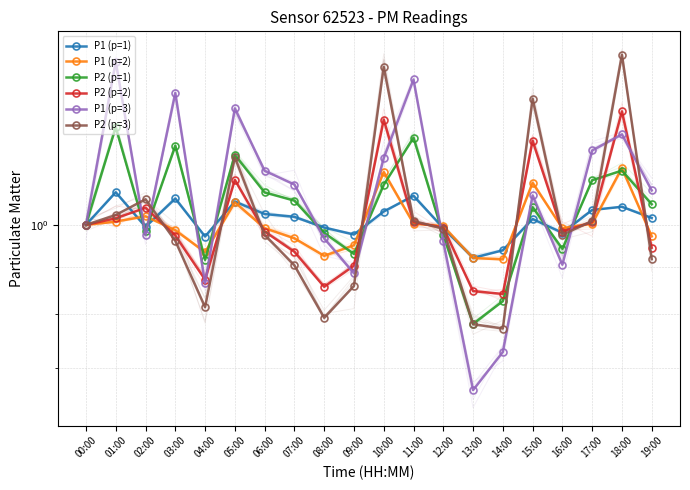

Rank the series by their maximum value, from lowest to highest.

P1 (p=1), P1 (p=2), P2 (p=1), P2 (p=2), P1 (p=3), P2 (p=3)